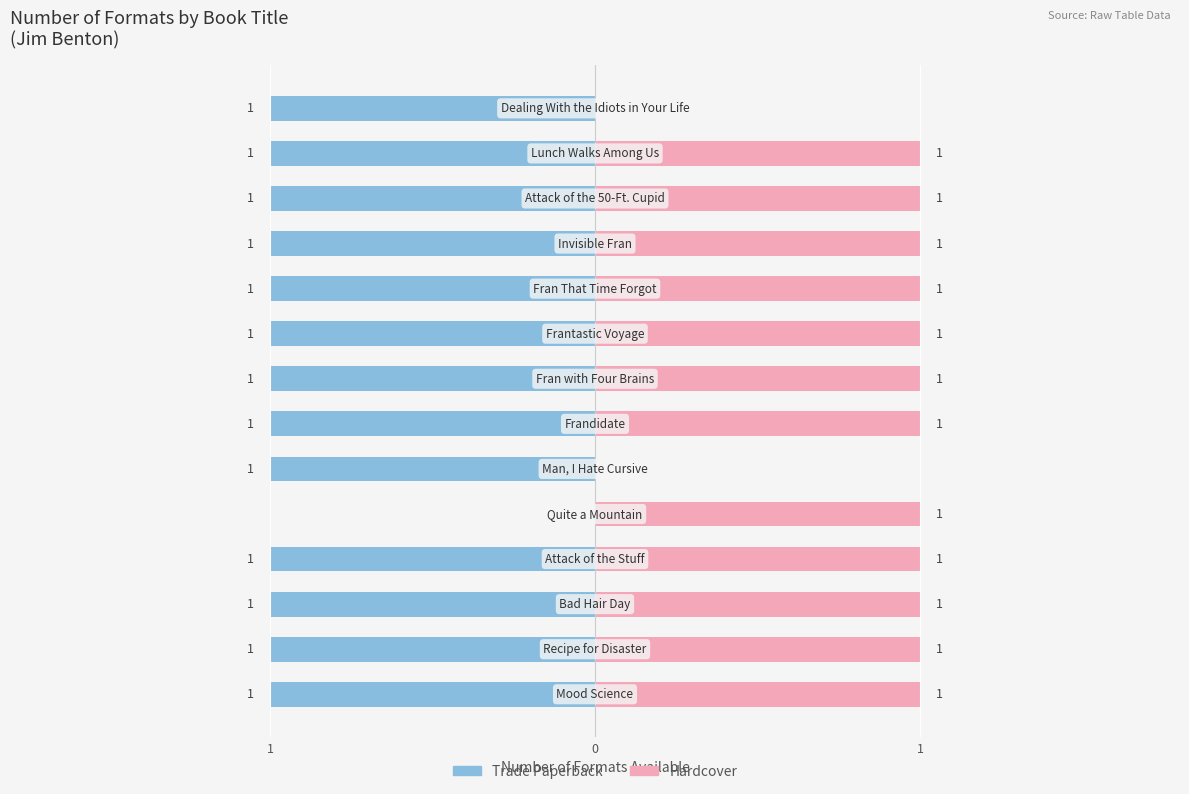

How many groups of bars are there?

14